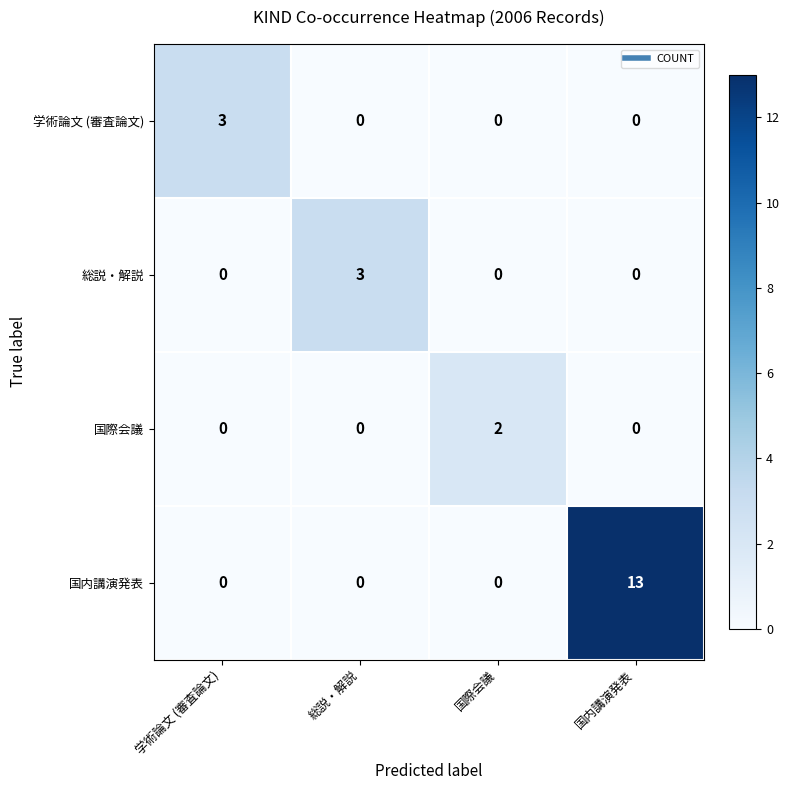

Which label corresponds to the largest value in the chart?

国内講演発表